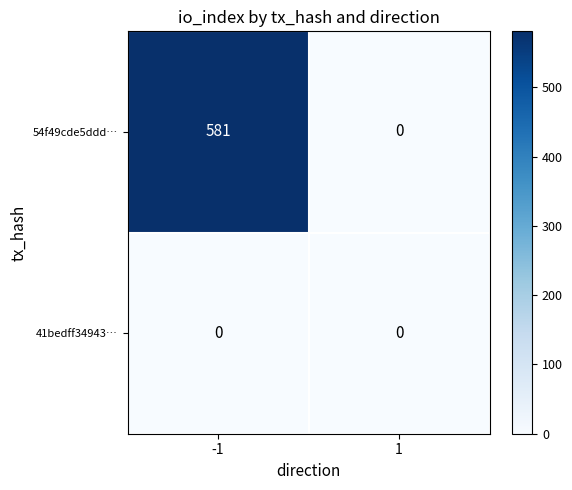

Reading left to right, what are all the values shown in this chart?

54f49cde5ddd…: -1=581	1=0
41bedff34943…: -1=0	1=0